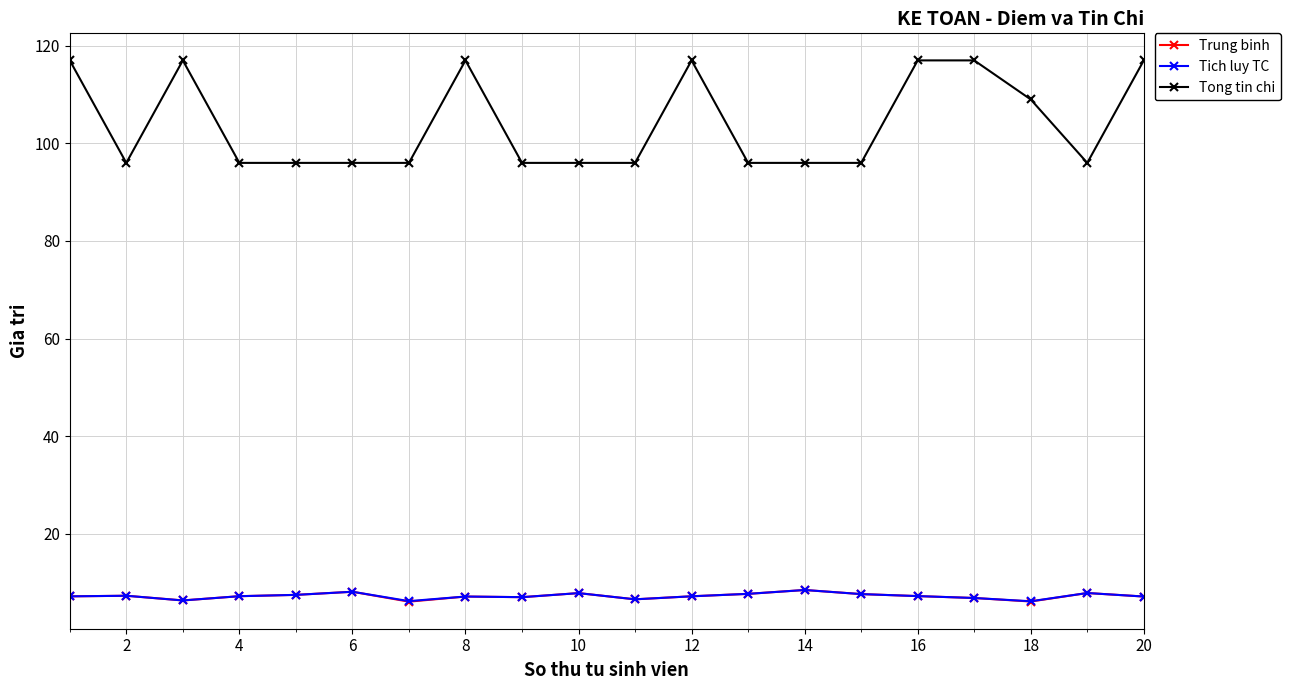

Does the chart have visible grid lines?

Yes